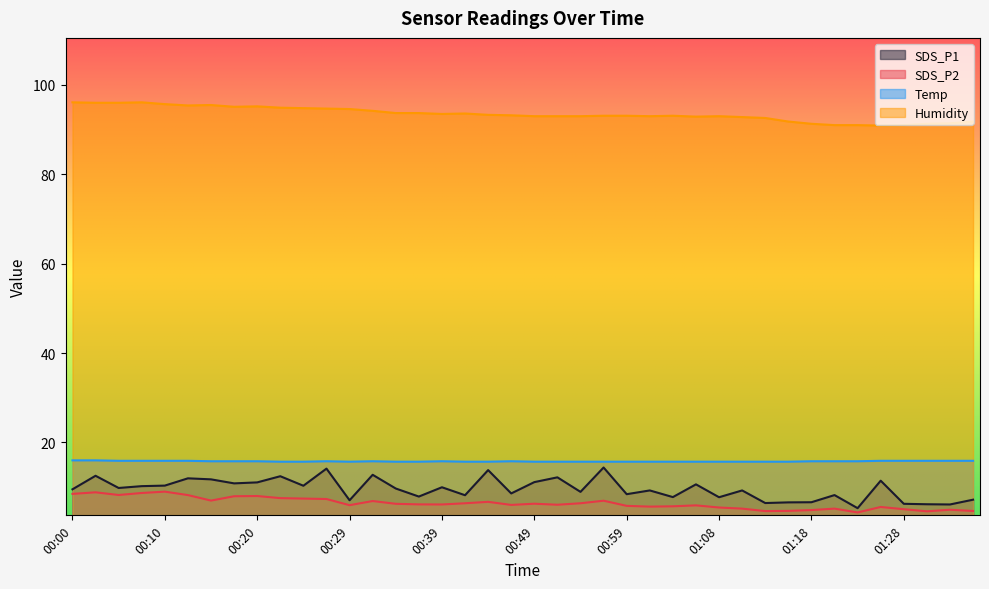

What is the sum of all SDS_P1 values?

383.3